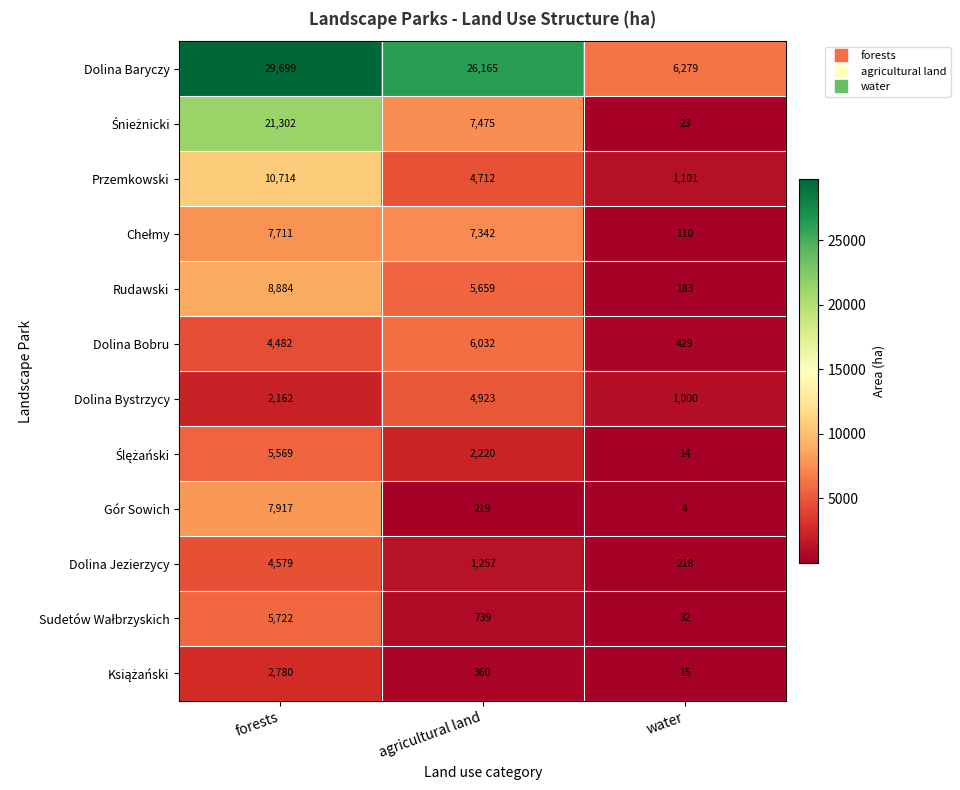

Which series changed the most between forests and water?

Dolina Baryczy